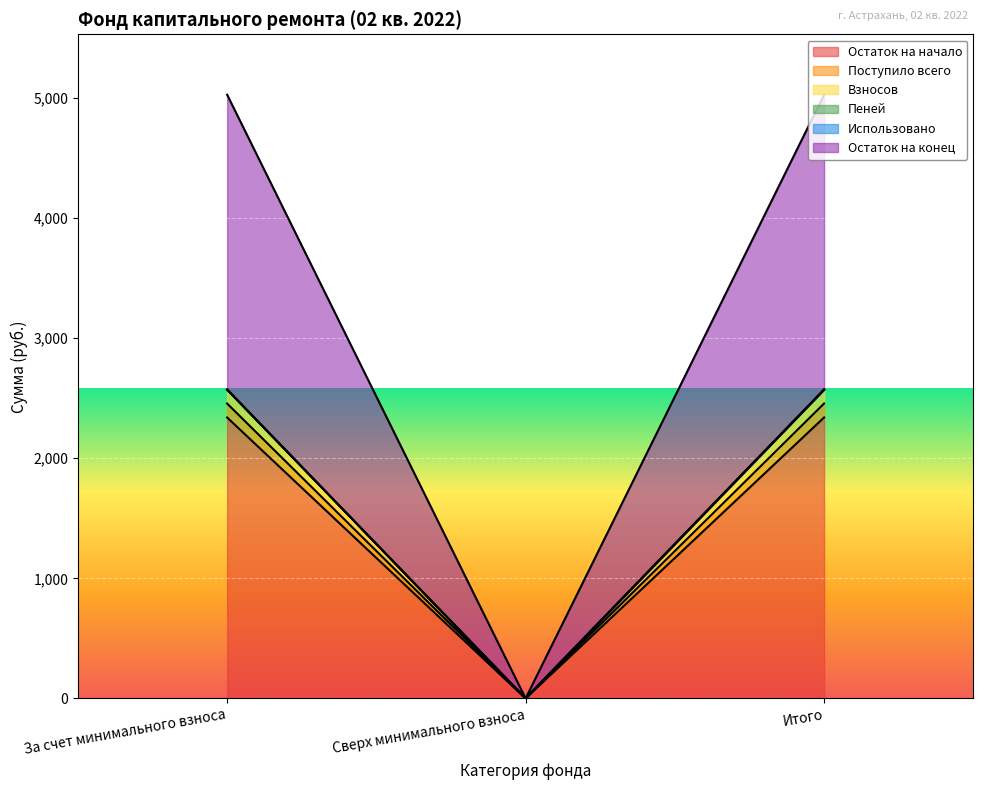

How many data points does each series have?

3